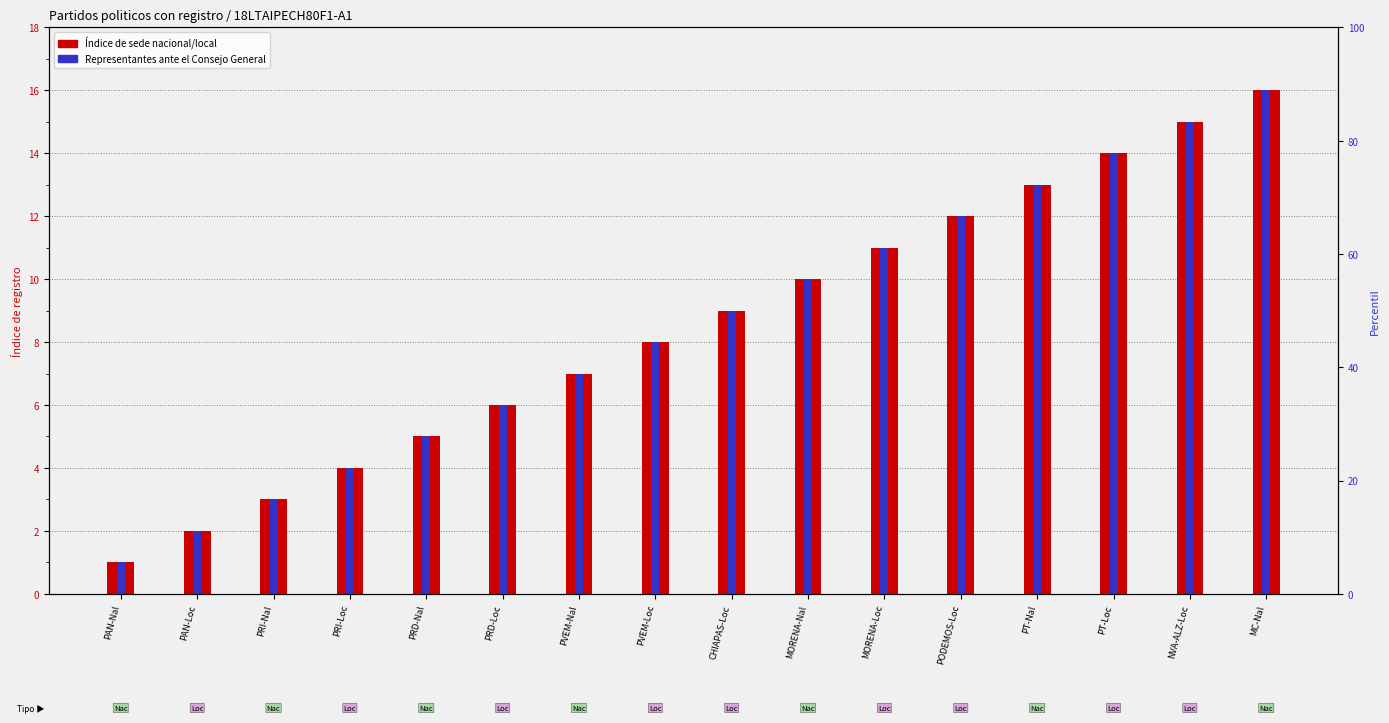

The value of Índice de sede nacional/local at CHIAPAS-Loc is 3. True or false?

False